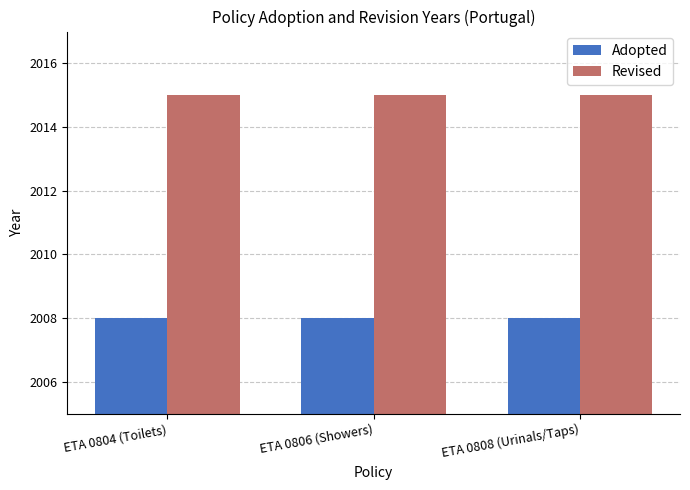

The Adopted series shows 1271 at ETA 0804 (Toilets). True or false?

False